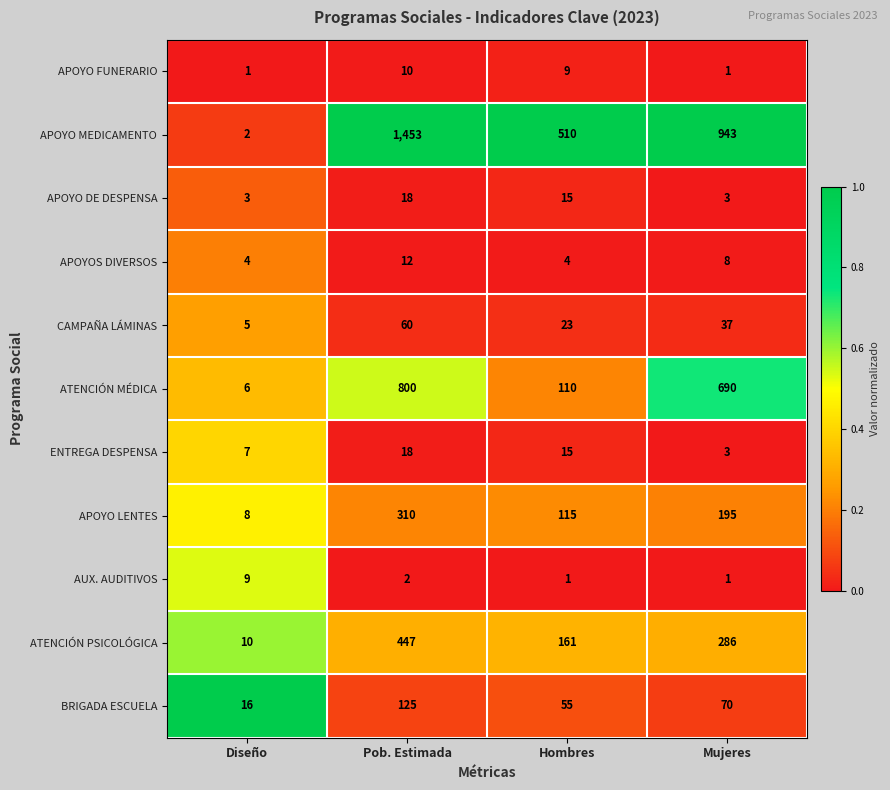

How many distinct data groups are displayed?

11